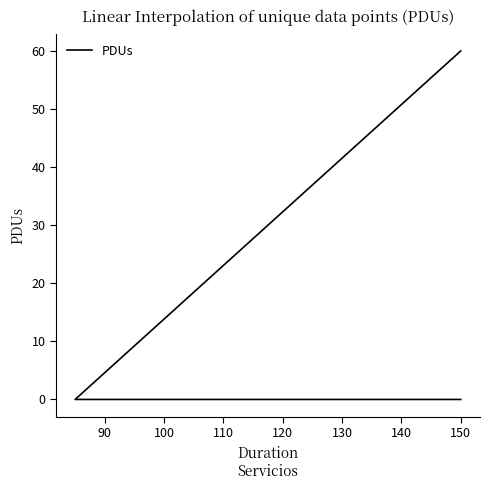

How many lines are shown in the chart?

1